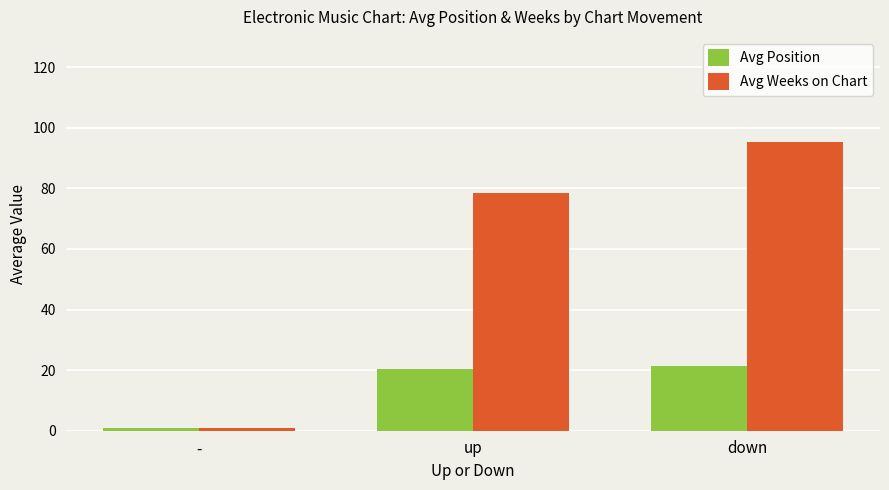

How many data points in Avg Position are less than 20?

1